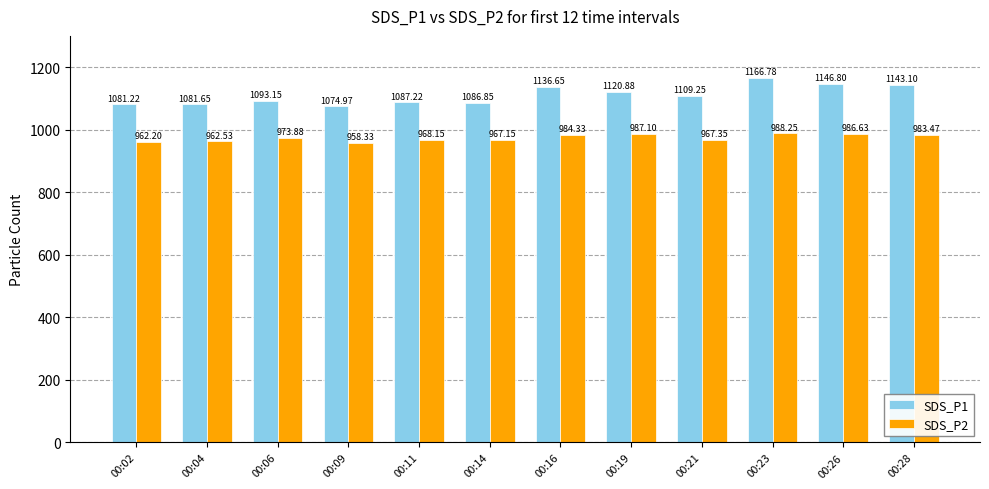

What are all the series names shown in the legend?

SDS_P1, SDS_P2